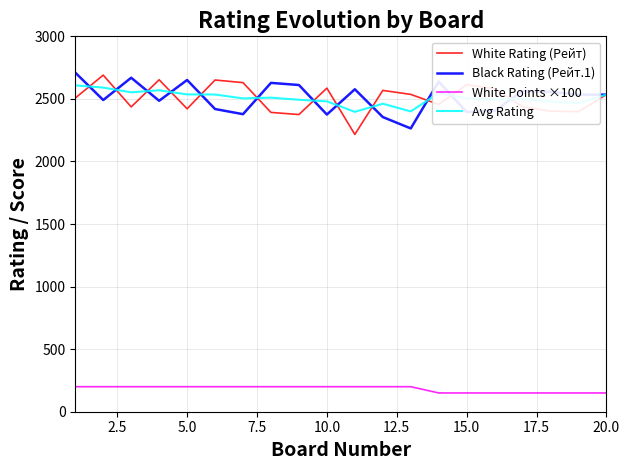

What is the highest value of the White Rating (Рейт) series?

2690.0